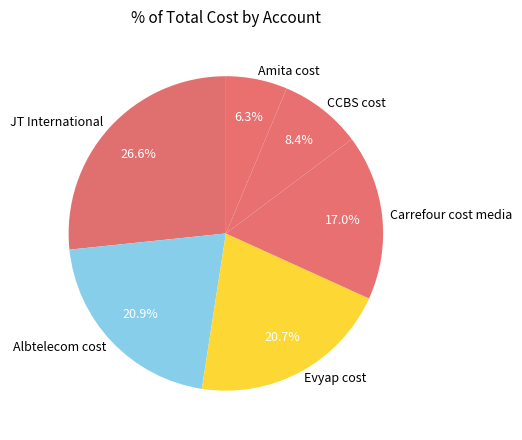

Is it true that JT International is 33% of the pie?

False